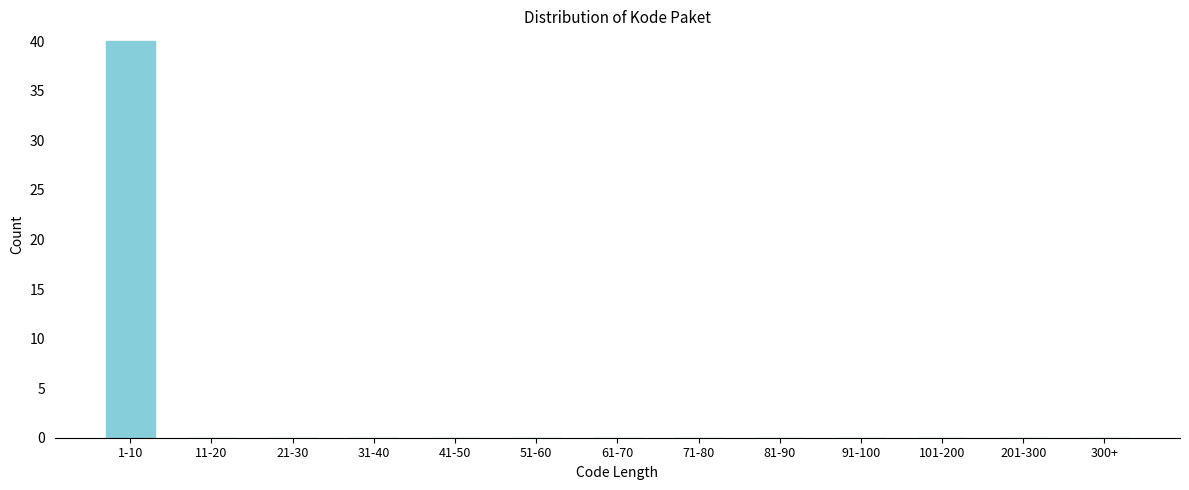

Is it true that the value at 41-50 is 0?

True